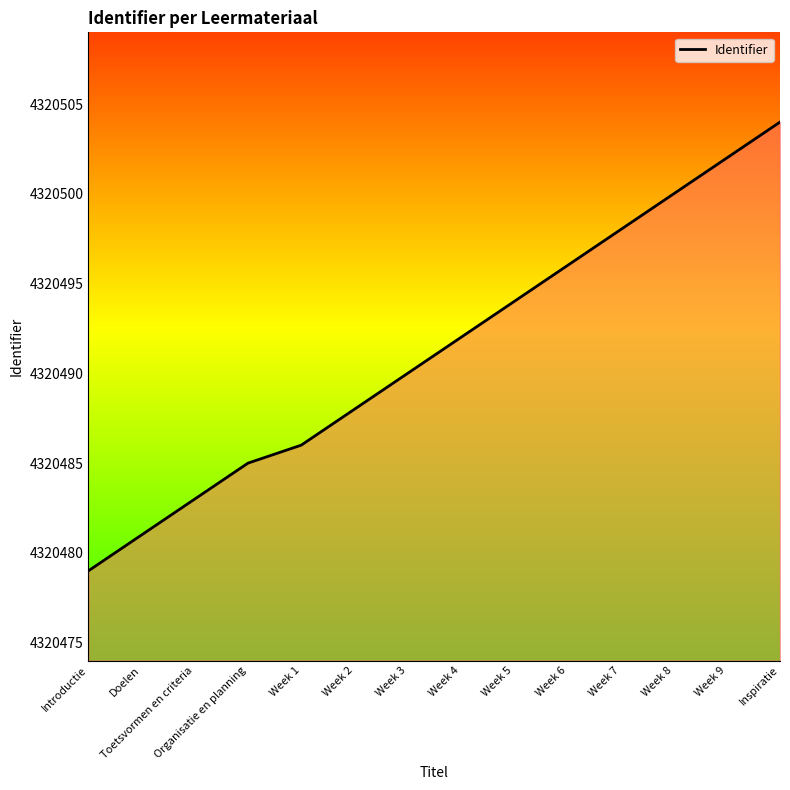

True or false: the data has more than 1 interior local peaks.

False